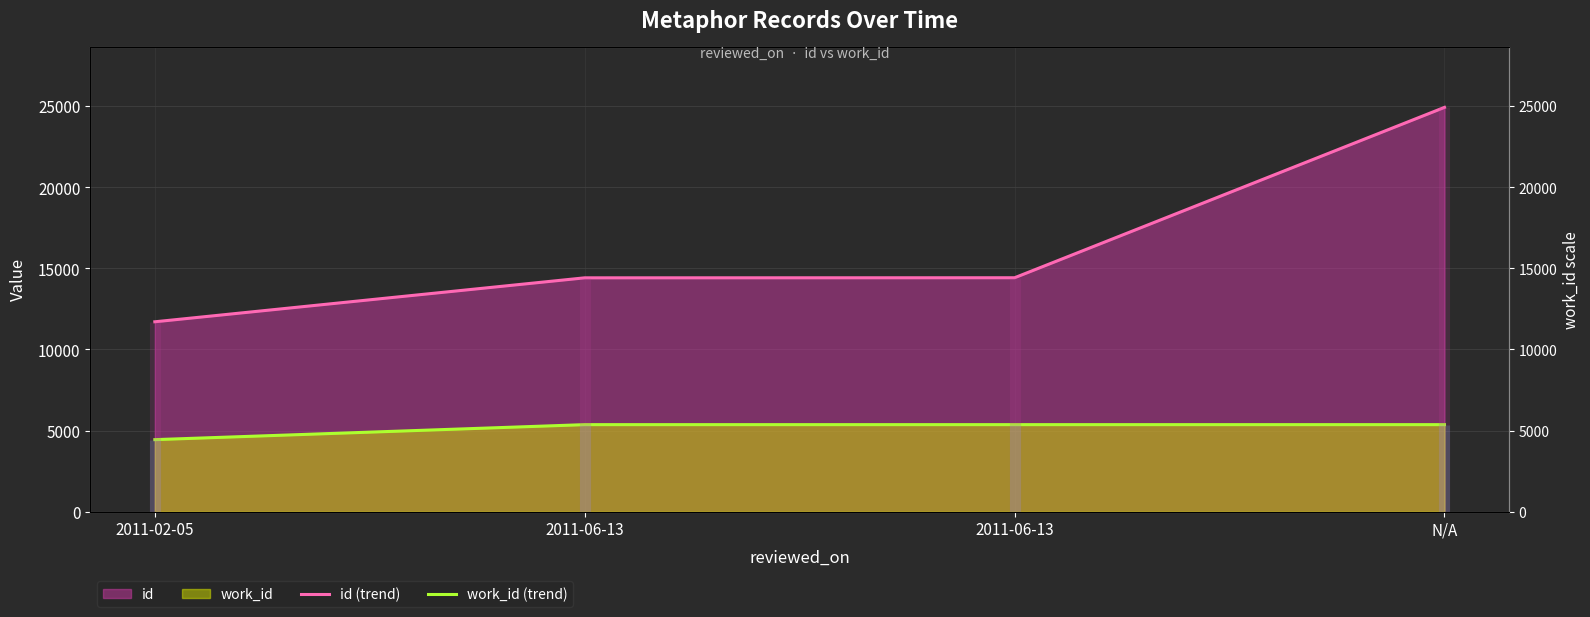

What is the lowest value of the work_id (trend) series?

4441